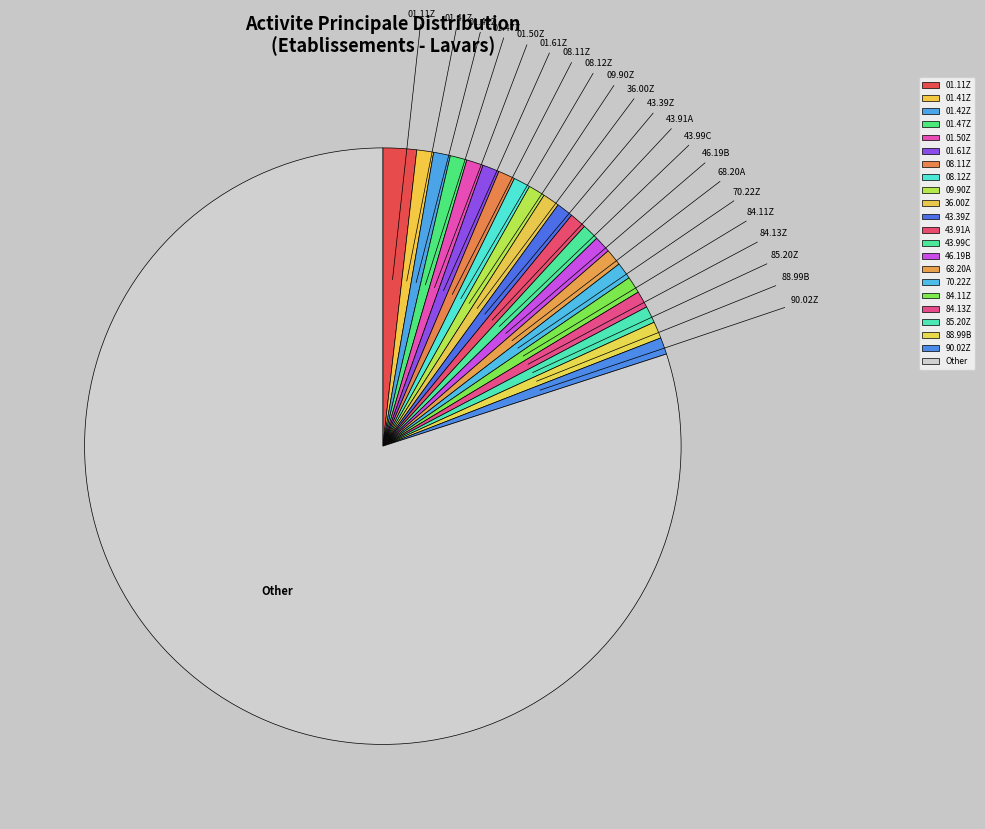

Does any single category account for the majority?

Yes